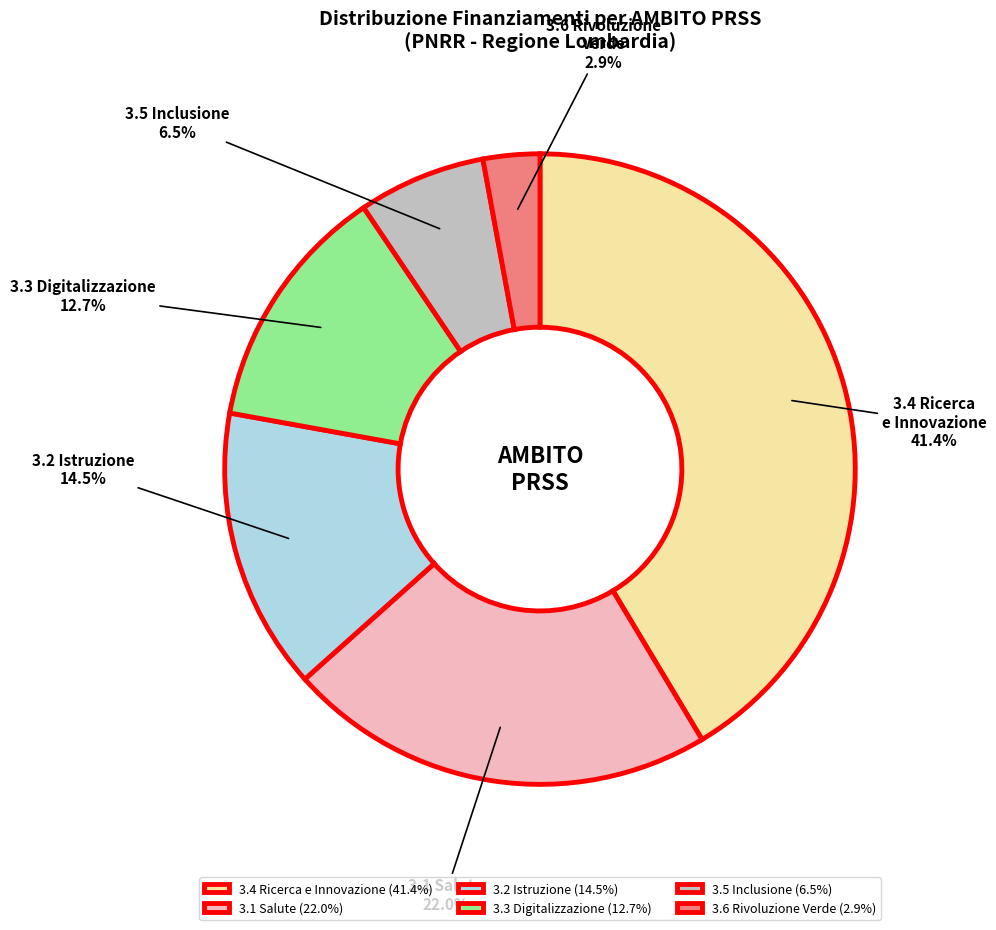

Is there any slice that represents more than half of the pie?

No